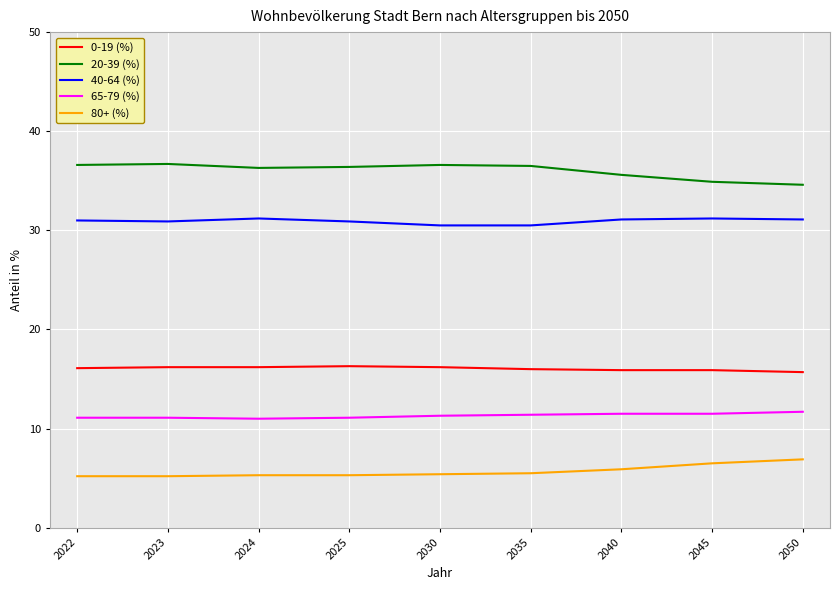

What is the difference between the second highest and minimum values in the 40-64 (%) series?

0.7